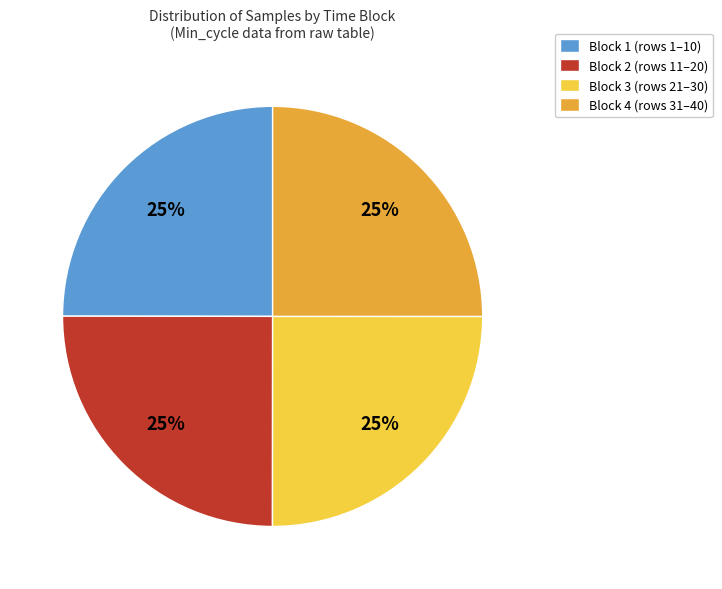

To the nearest percent, what is the average slice percentage?

25%